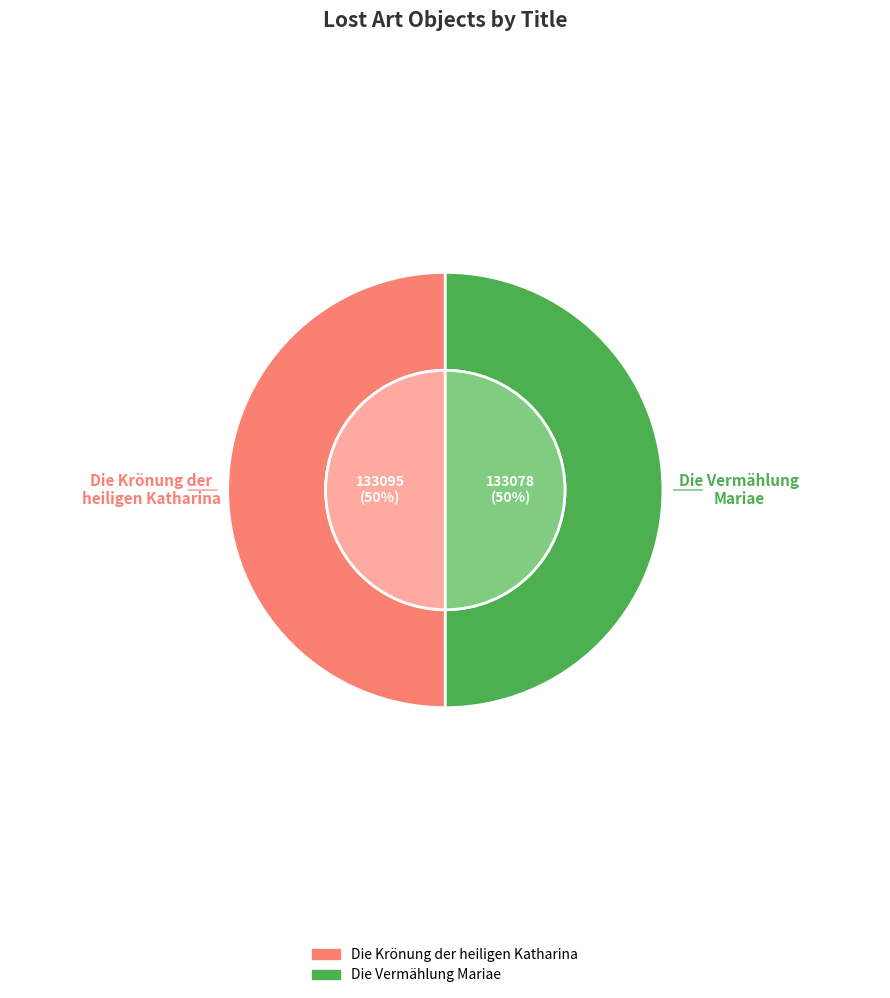

Which category has the biggest portion of the pie?

Die Krönung der
heiligen Katharina